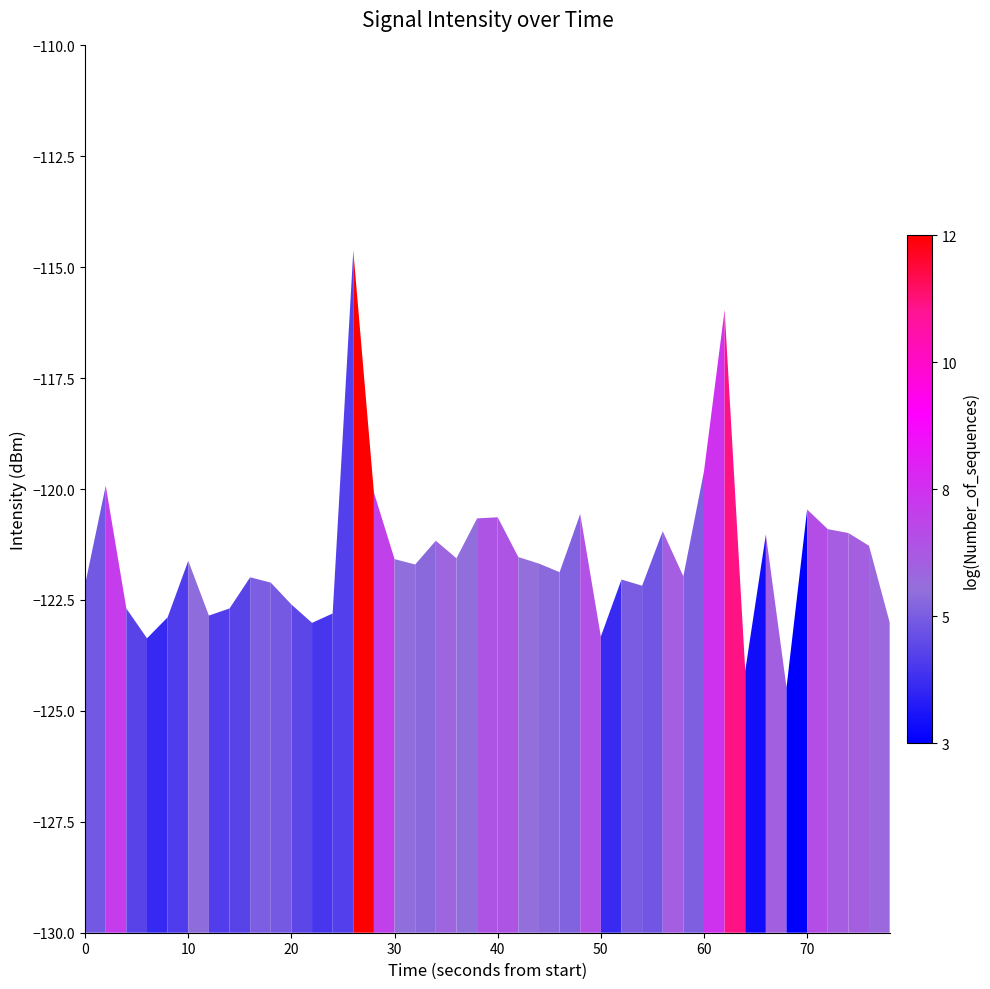

What is the smallest value displayed?

-124.5